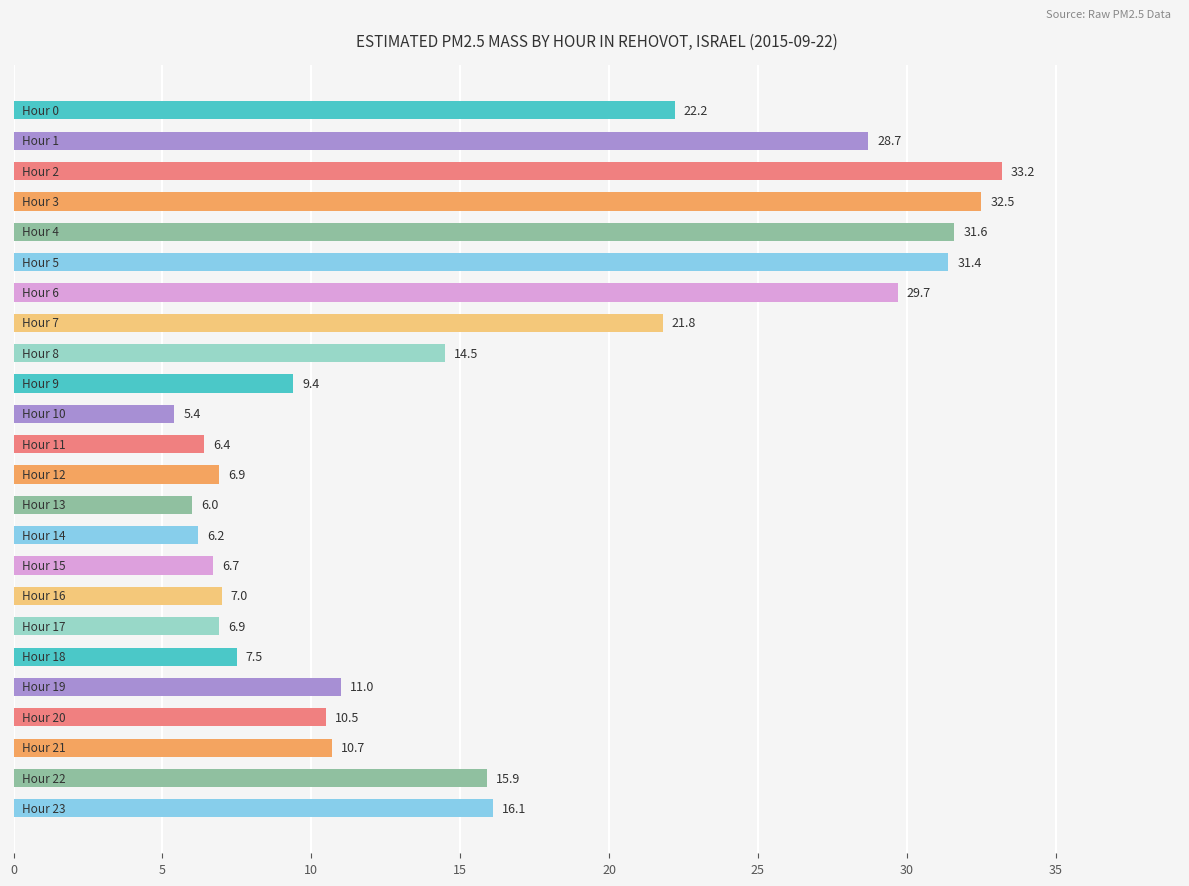

What is the average value?

15.8